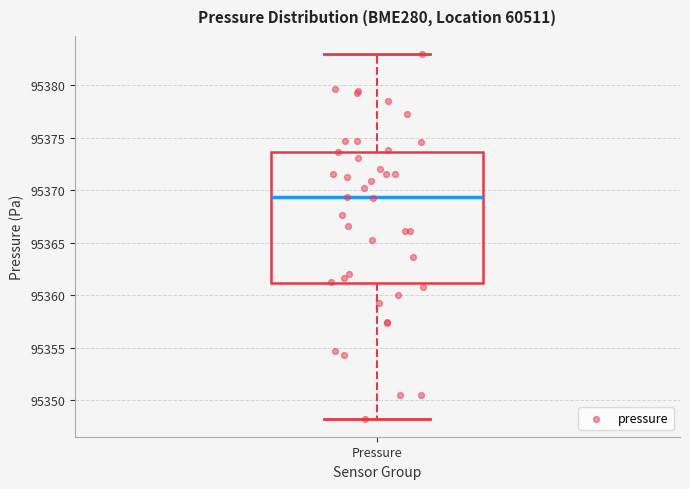

Read this box plot against the y-axis: the position of the median line, the range covered by the box, and the ends of both whiskers. The values are not printed on the chart, so give them approximately, as read against the axis.

median 95369.5, box 95361.0 to 95373.5, whiskers 95348.5 to 95383.0